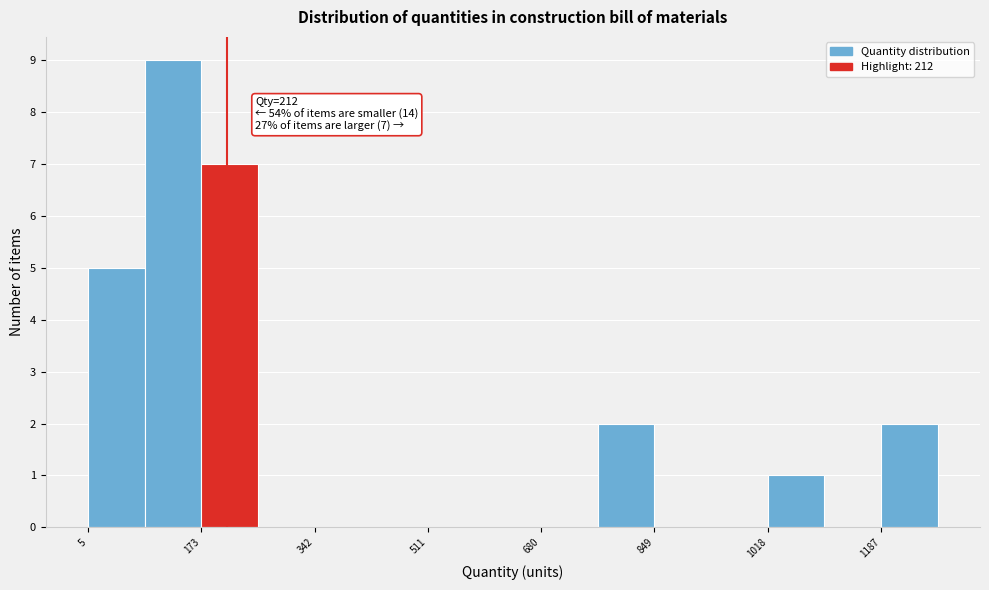

Which range on the x-axis has the tallest bar?

80 to 180